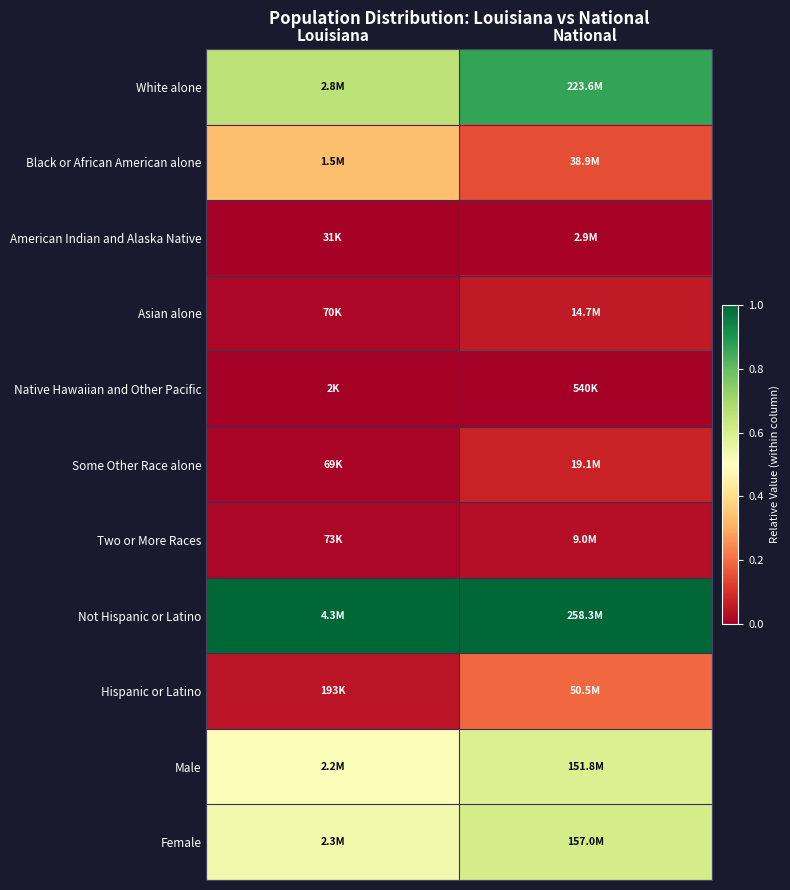

At how many categories does at least one series exceed 0?

2